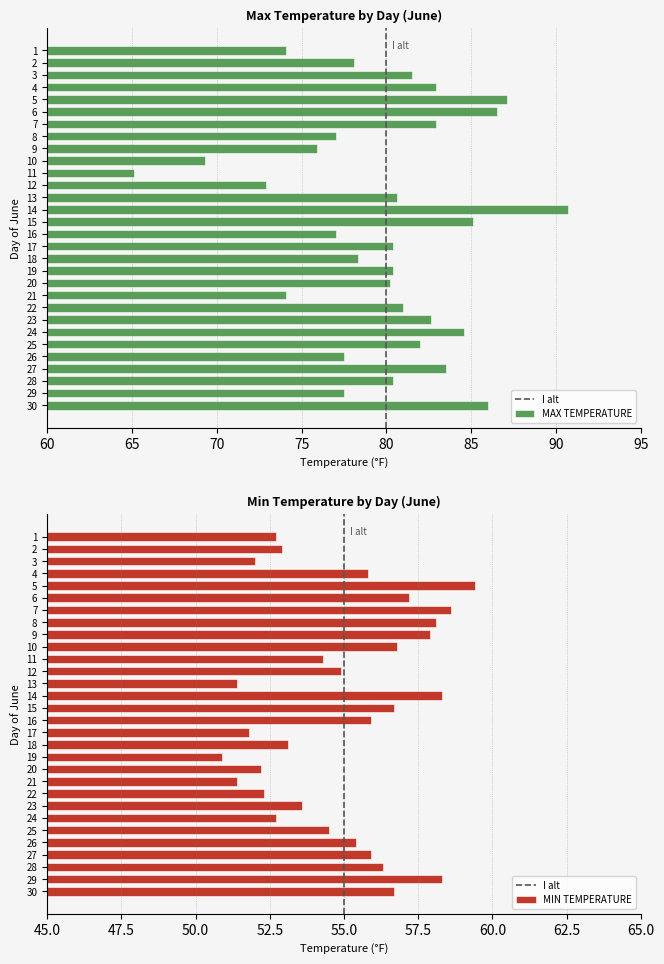

Rank the series by their maximum value, from highest to lowest.

MAX TEMPERATURE, MIN TEMPERATURE